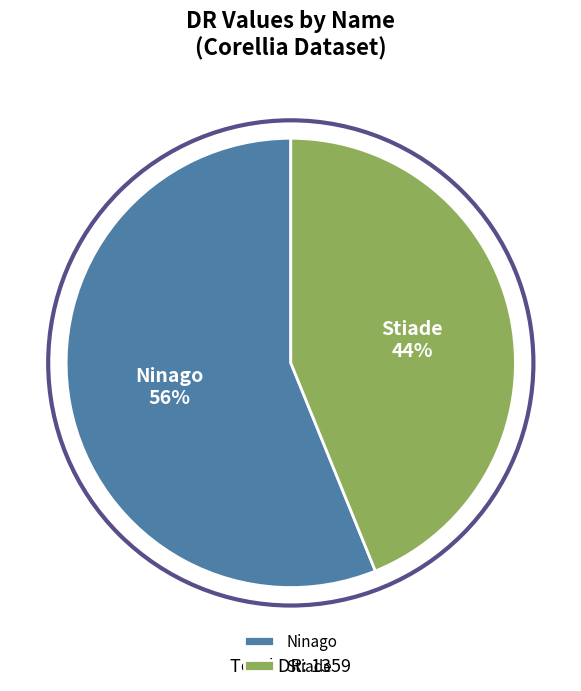

How many slices are in this pie chart?

2